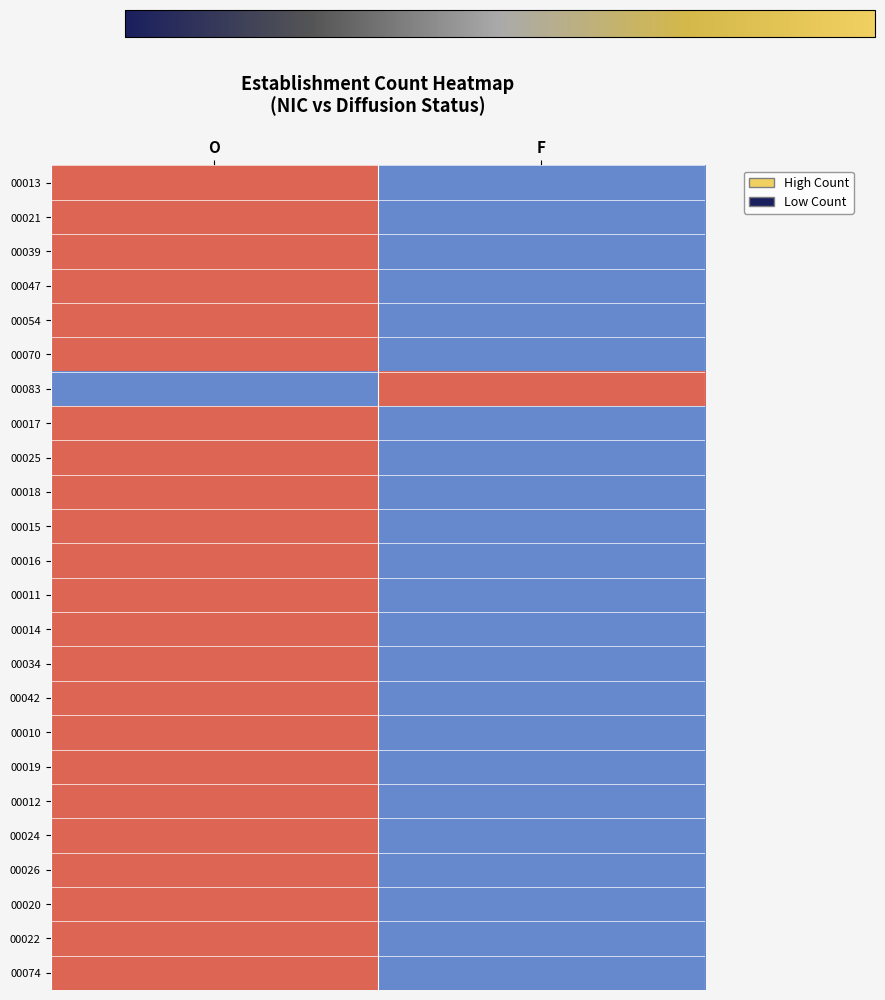

Reading left to right, transcribe all the data shown in this chart.

00013: O=1	F=-1
00021: O=1	F=-1
00039: O=1	F=-1
00047: O=1	F=-1
00054: O=1	F=-1
00070: O=1	F=-1
00083: O=-1	F=1
00017: O=1	F=-1
00025: O=1	F=-1
00018: O=1	F=-1
00015: O=1	F=-1
00016: O=1	F=-1
00011: O=1	F=-1
00014: O=1	F=-1
00034: O=1	F=-1
00042: O=1	F=-1
00010: O=1	F=-1
00019: O=1	F=-1
00012: O=1	F=-1
00024: O=1	F=-1
00026: O=1	F=-1
00020: O=1	F=-1
00022: O=1	F=-1
00074: O=1	F=-1